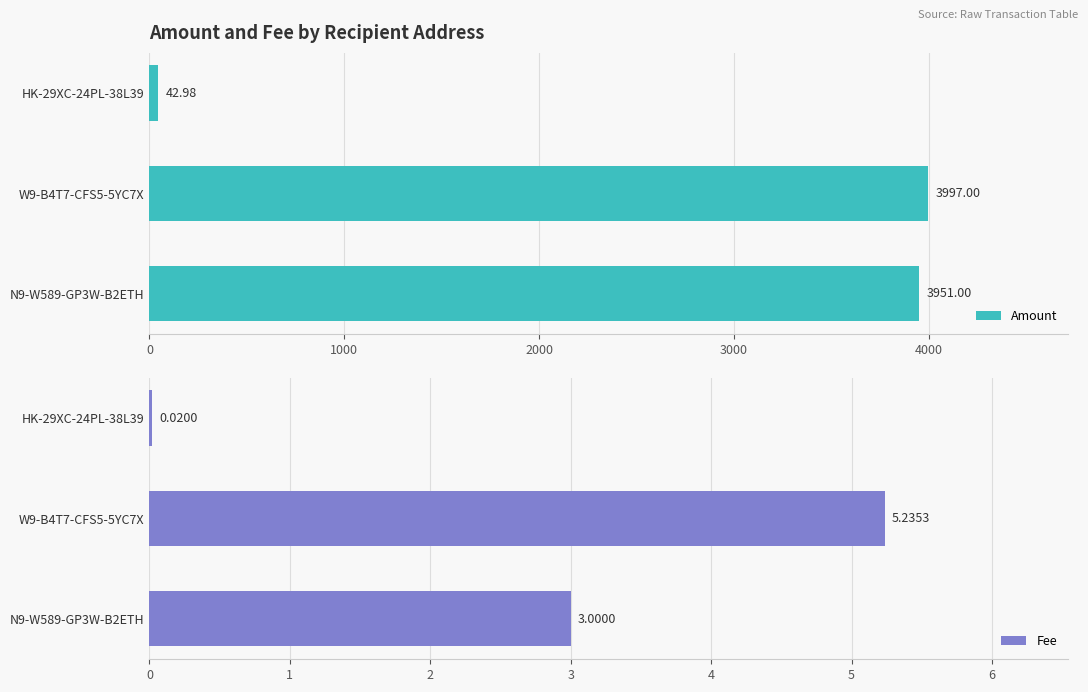

Reading left to right, list all the values displayed in this chart.

Amount: 43.0	3997.0	3951.0
Fee: 0.0	5.2	3.0